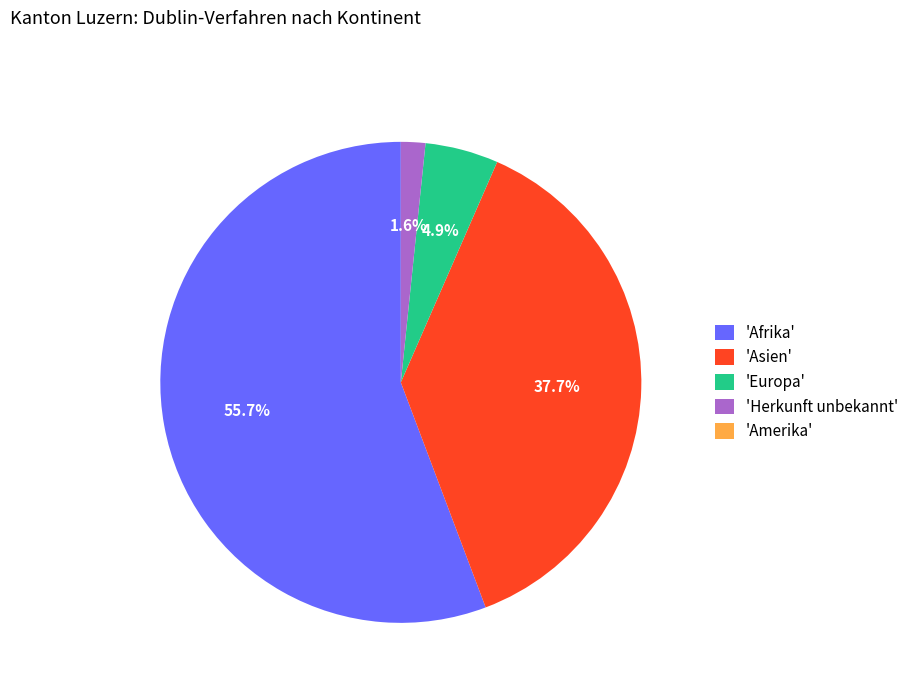

Which has a higher value, 'Herkunft unbekannt' or 'Europa'?

'Europa'